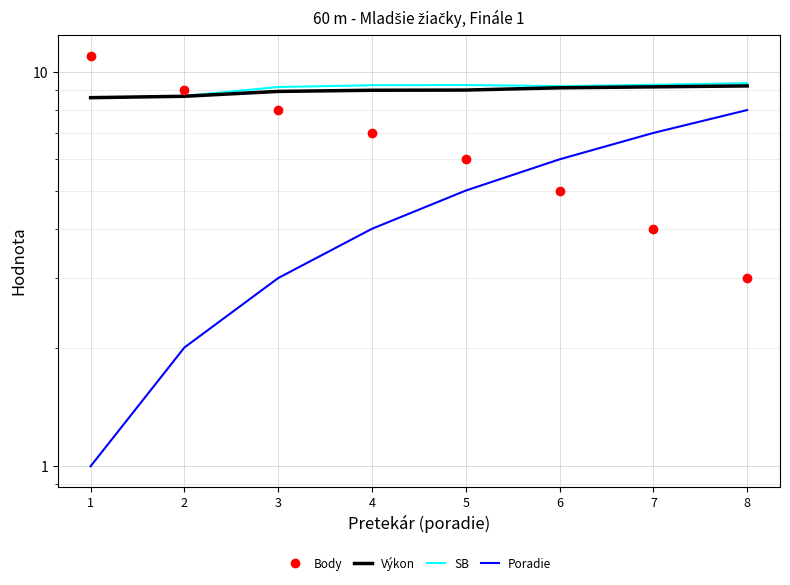

What is the total value across all series at 3?

29.1